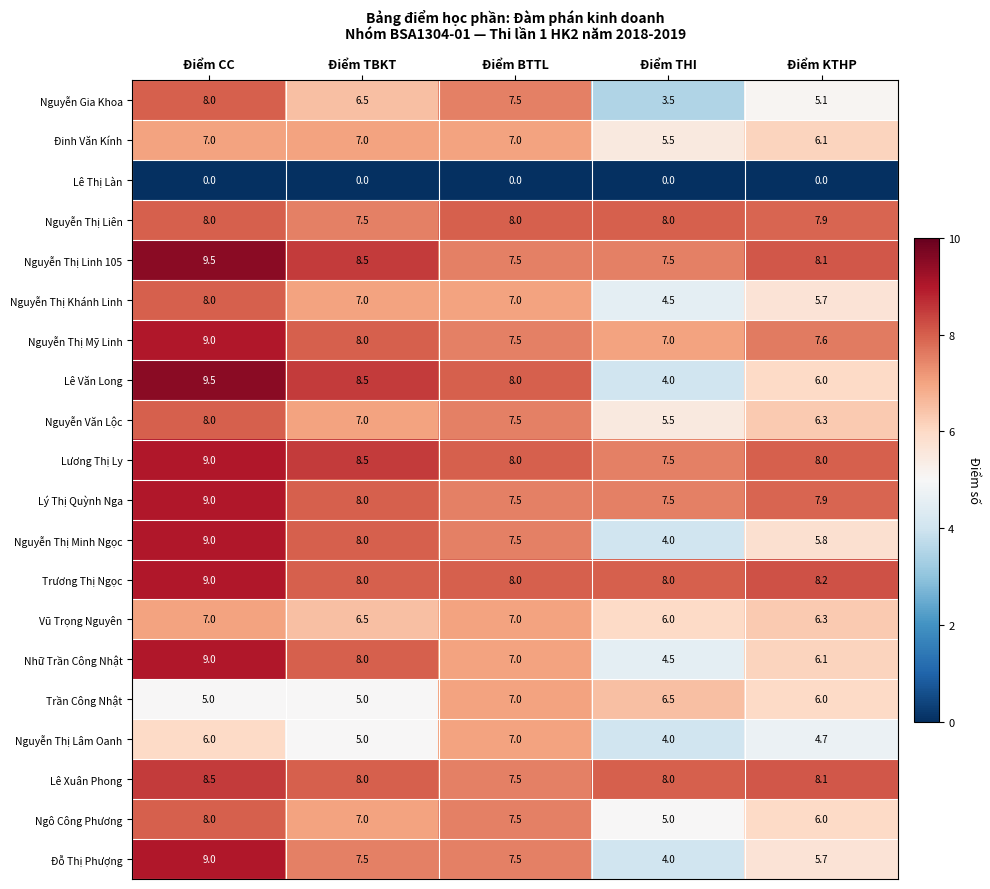

Which series has the largest range (max minus min)?

Lê Văn Long